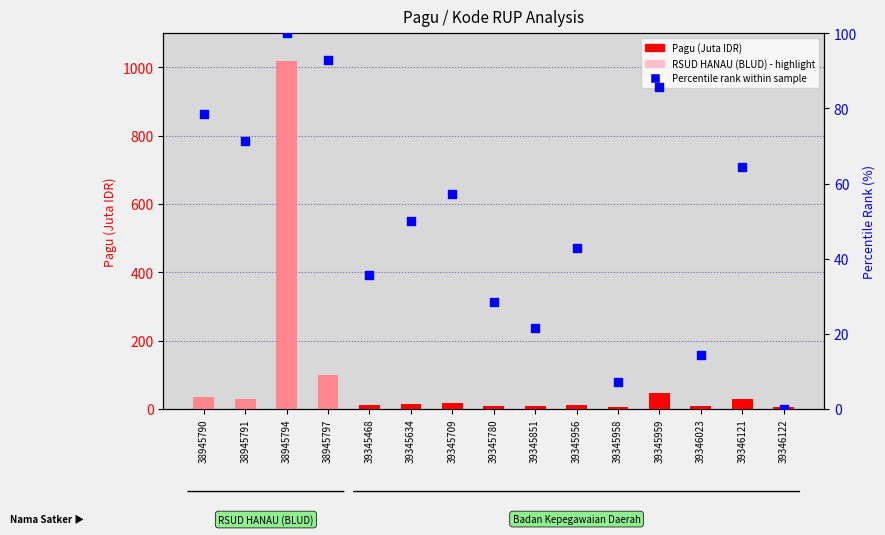

Which series has the largest Y range (max minus min)?

Pagu (Juta IDR)